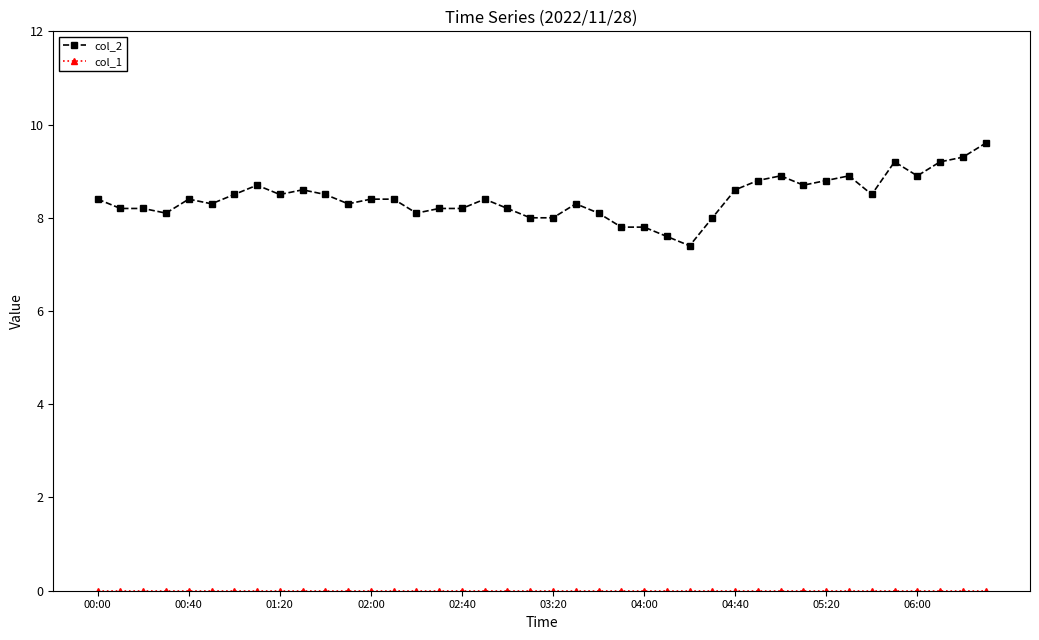

Count the number of categories in the chart.

40